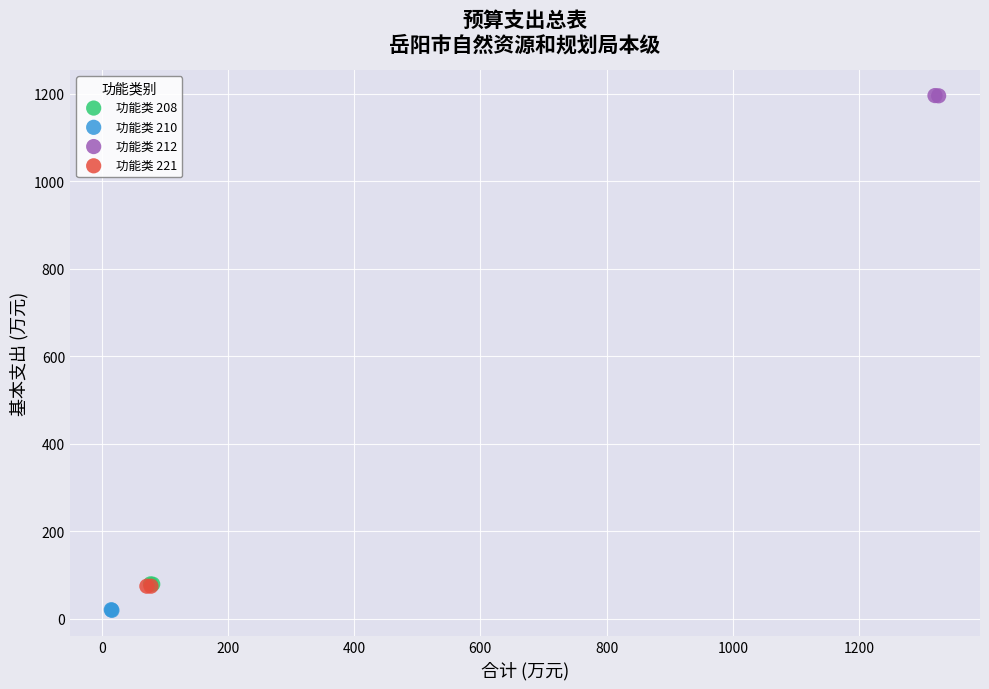

What are all the series names shown in the legend?

功能类 208, 功能类 210, 功能类 212, 功能类 221